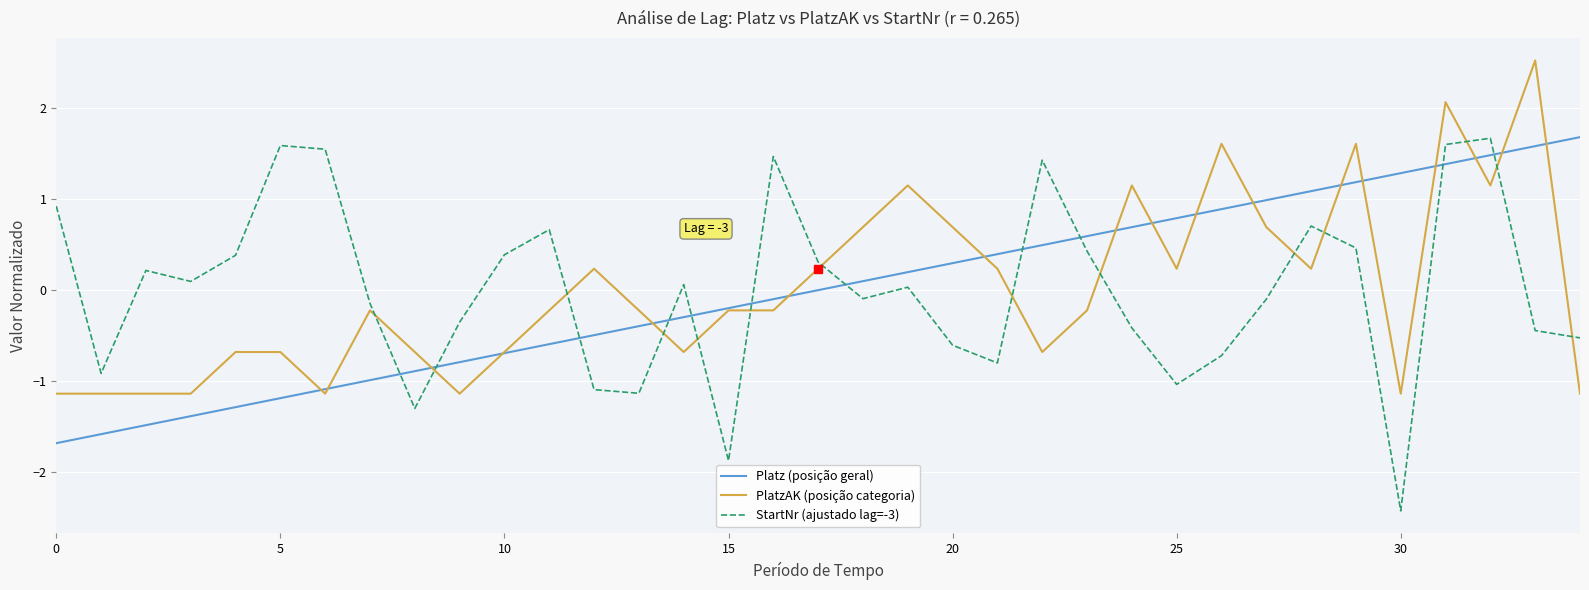

What is the maximum value for Platz (posição geral)?

1.7